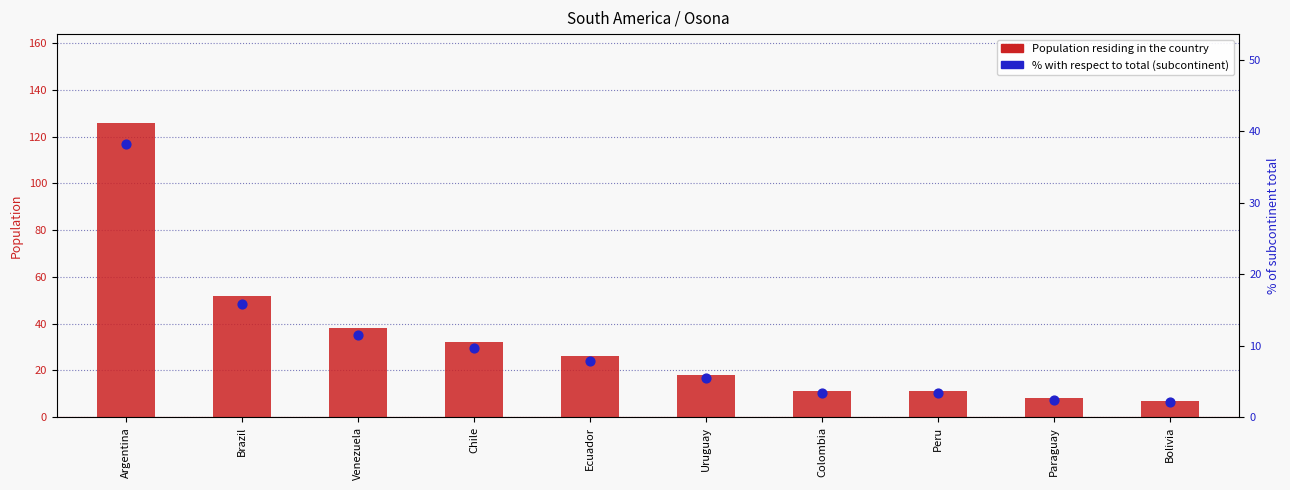

Which series reaches the minimum Y coordinate?

% with respect to total (subcontinent)